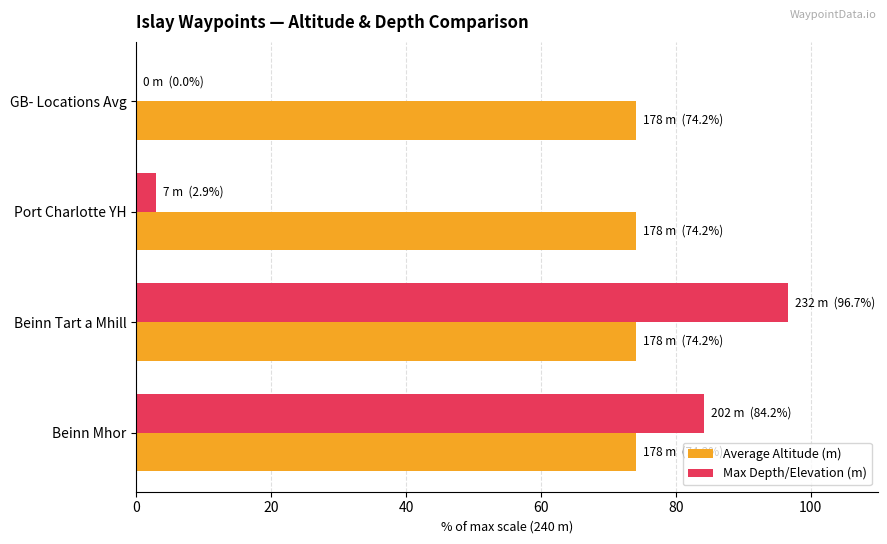

At which category is the sum across all series the highest?

Beinn Tart a Mhill